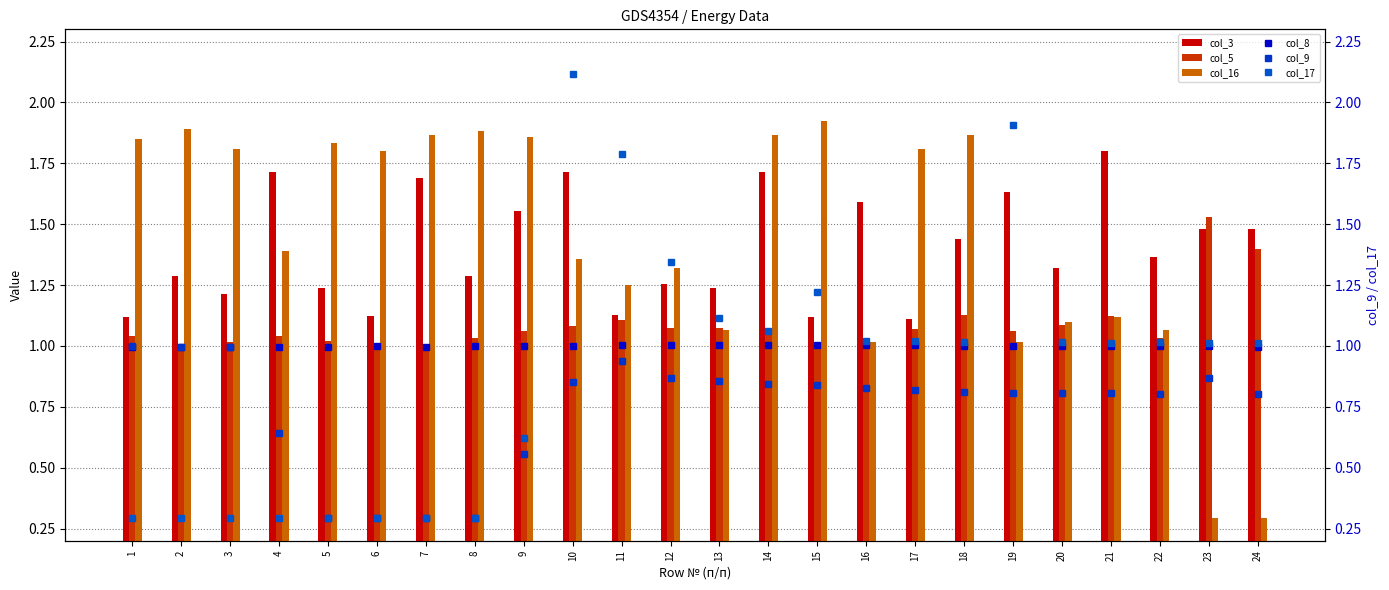

At which label does col_5 first exceed 1?

1